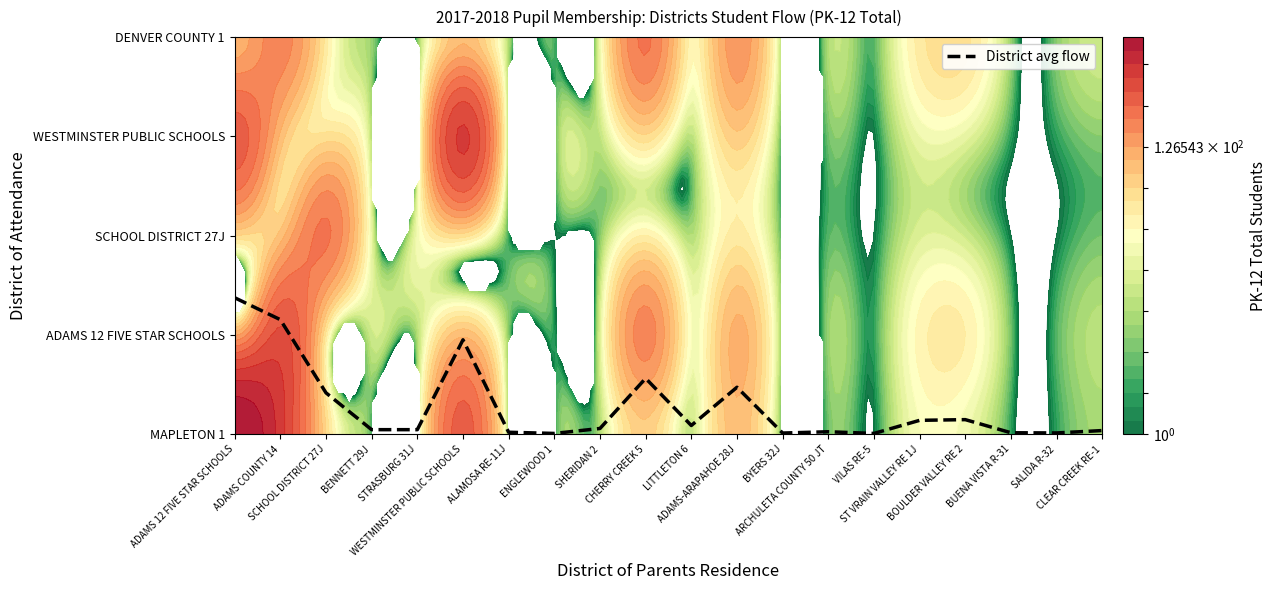

At which category does the chart reach its minimum across all series?

ENGLEWOOD 1